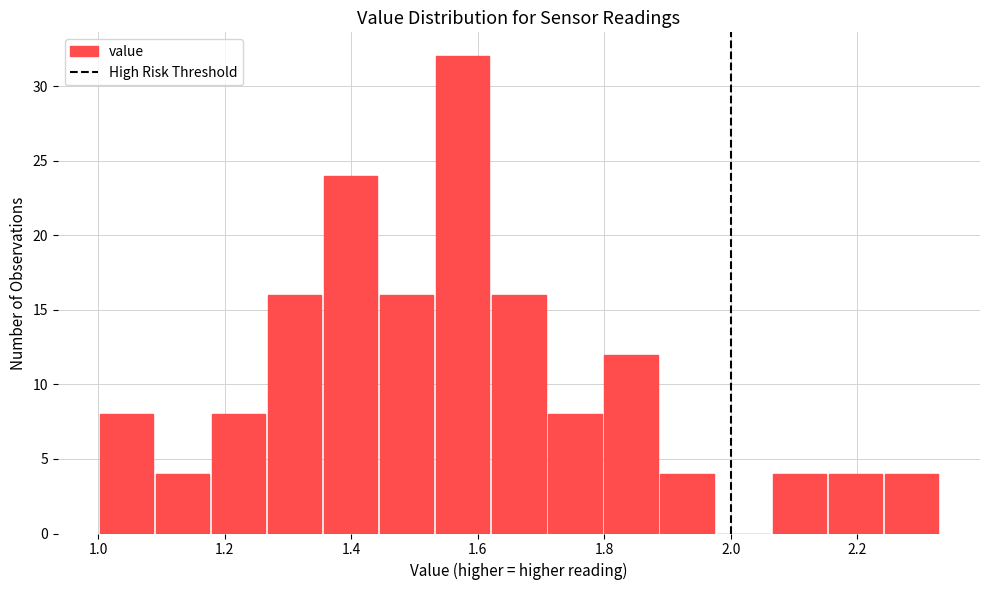

Which range on the x-axis has the tallest bar?

1.54 to 1.62